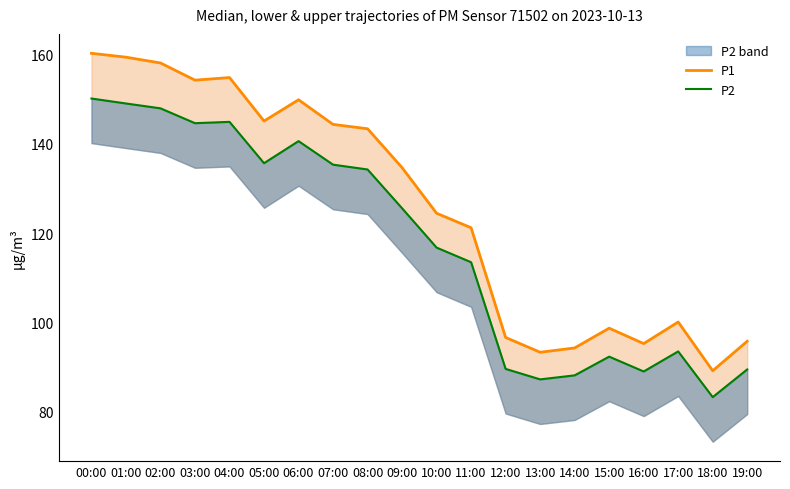

What is the sum of all P1 values?

2513.2